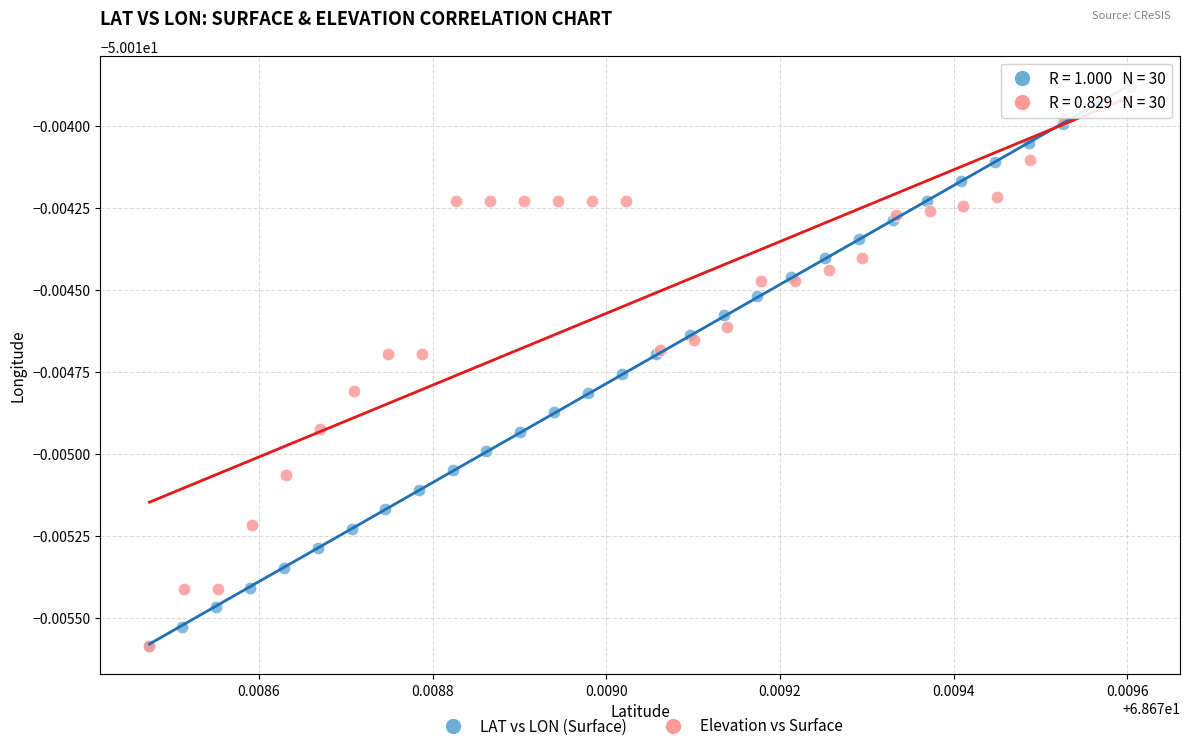

What are all the series names shown in the legend?

LAT vs LON (Surface), Elevation vs Surface